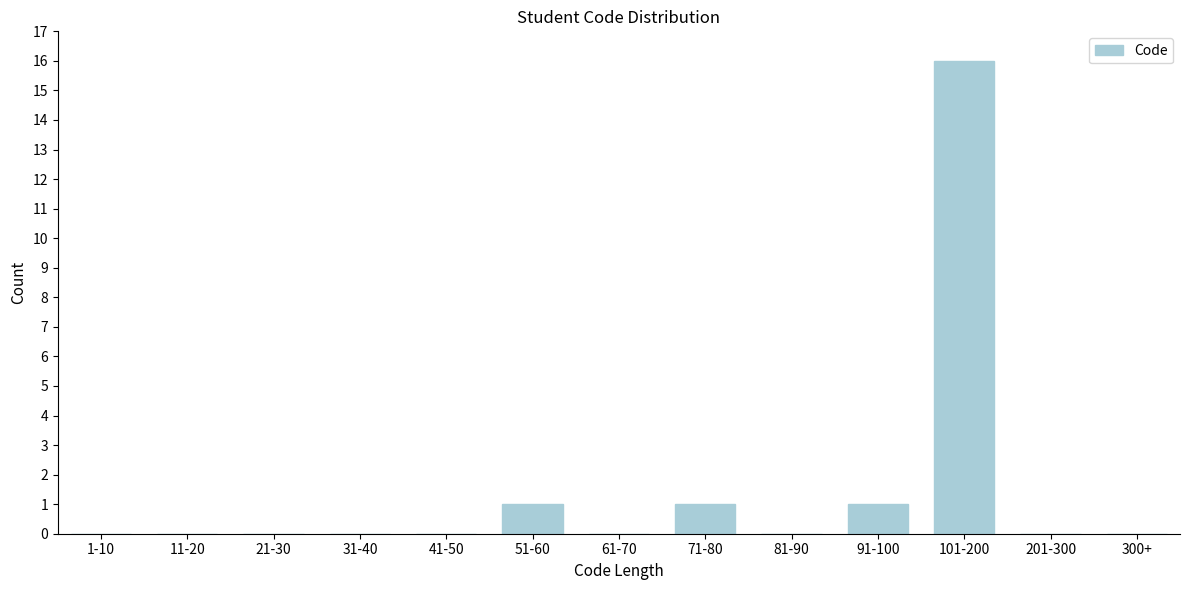

Reading left to right, transcribe all the data shown in this chart.

1-10=0	11-20=0	21-30=0	31-40=0	41-50=0	51-60=1	61-70=0	71-80=1	81-90=0	91-100=1	101-200=16	201-300=0	300+=0